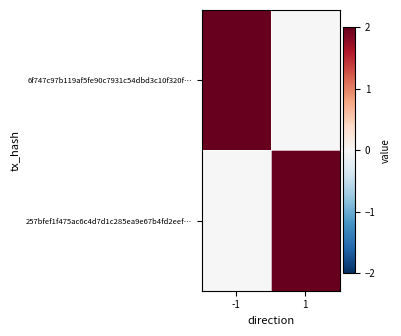

Reading right to left, what are all the values shown in this chart?

6f747c97b119af5fe90c7931c54dbd3c10f320f…: 1=0	-1=3
257bfef1f475ac6c4d7d1c285ea9e67b4fd2eef…: 1=4	-1=0